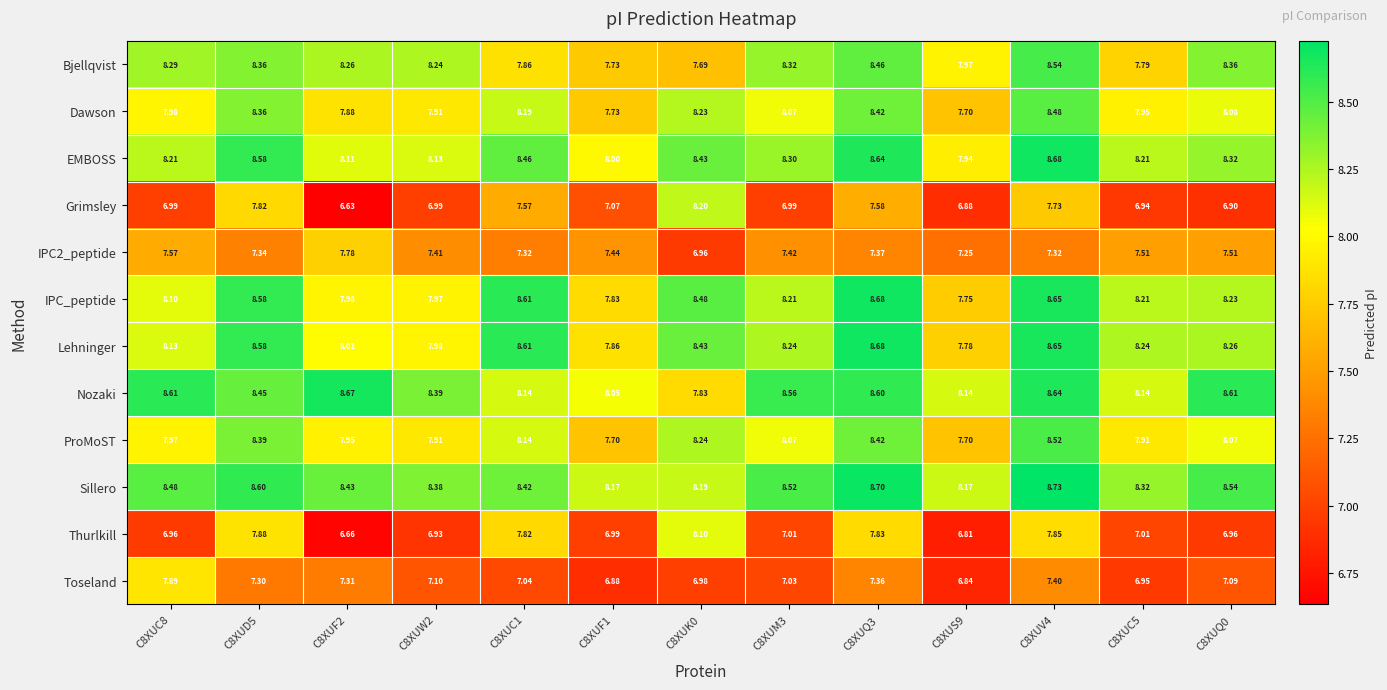

At which category is the sum across all series the highest?

C8XUV4